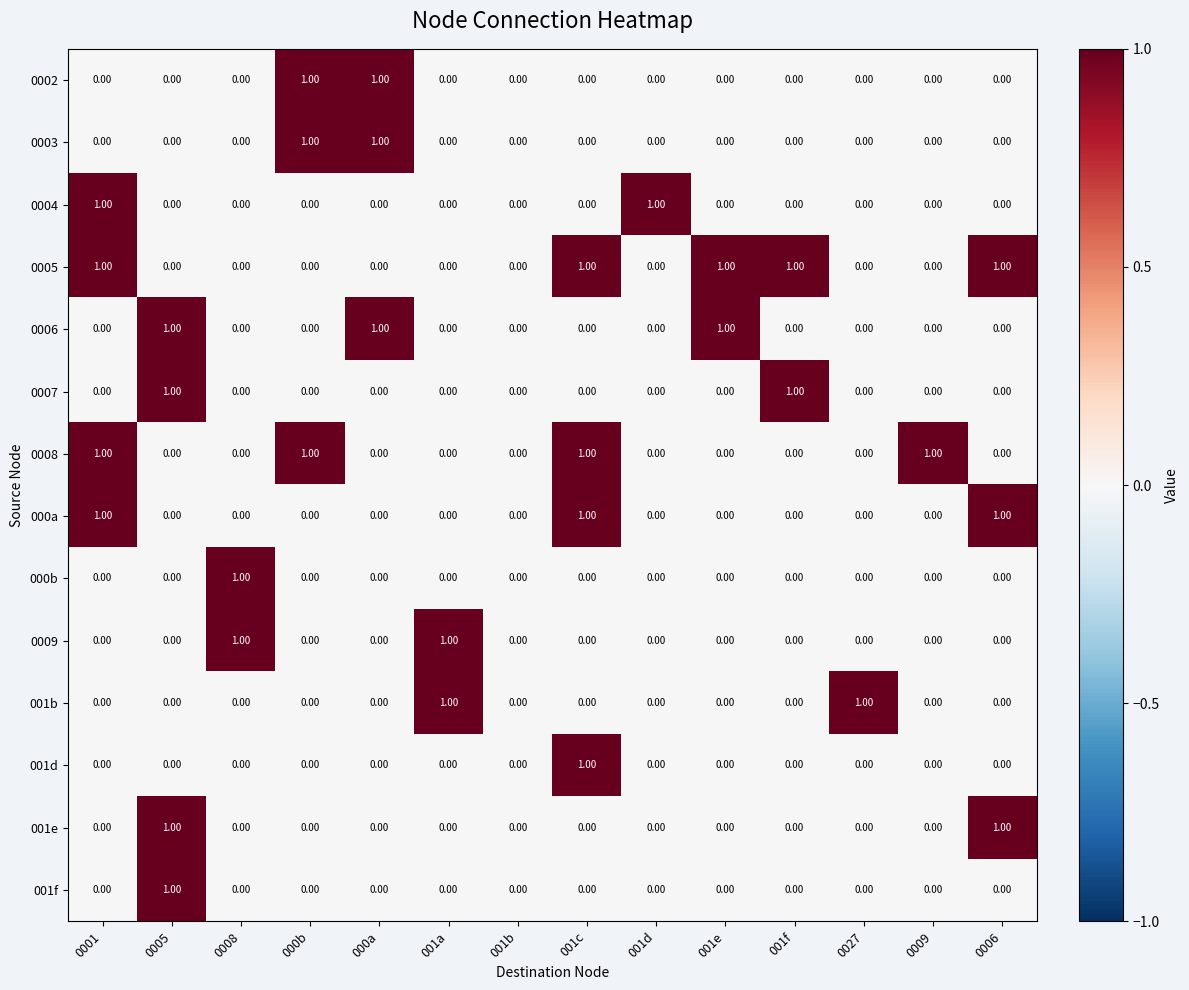

Which series has the largest total across all categories?

0005